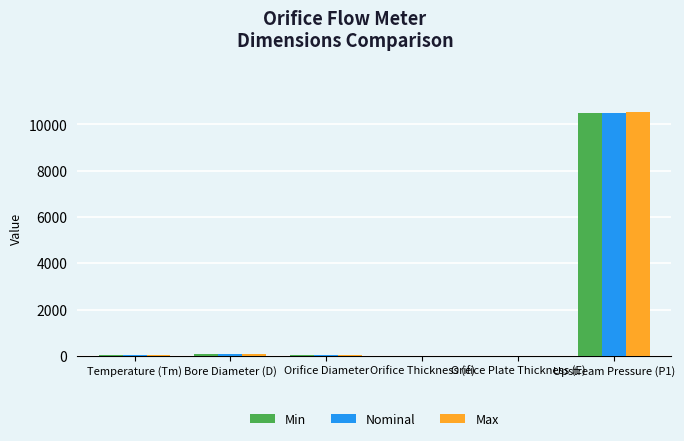

Which category has the highest value across all series?

Upstream Pressure (P1)